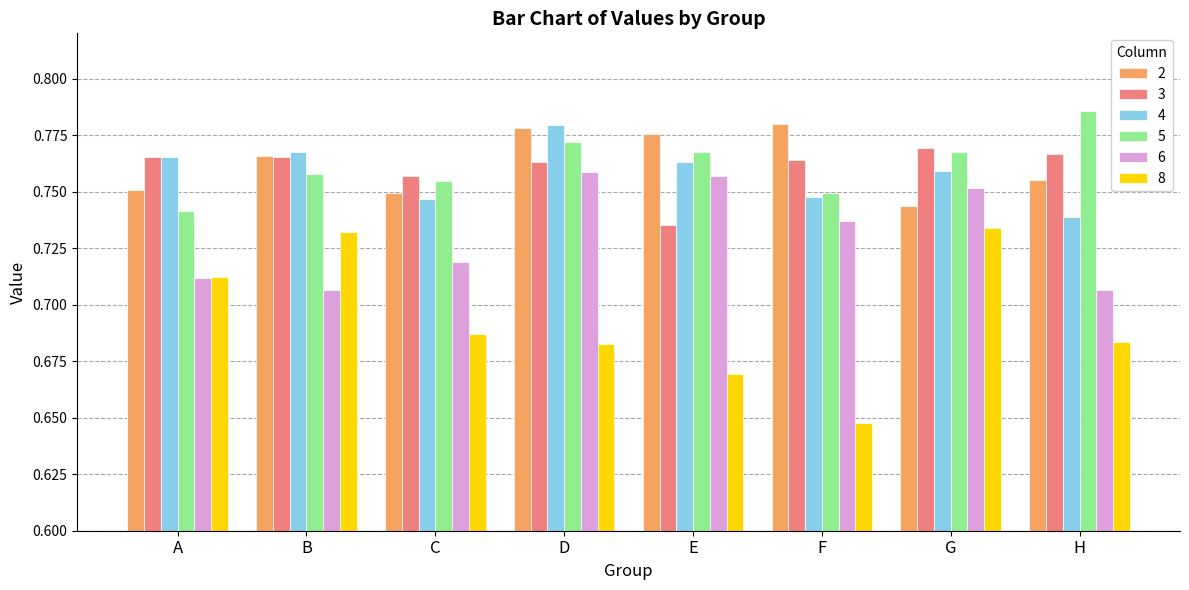

Which series has the largest range (max minus min)?

8